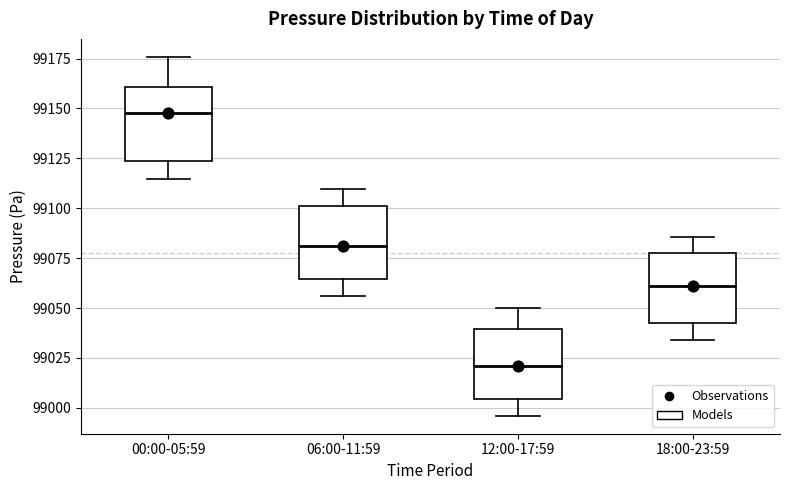

Reading left to right, read every box against the y-axis: the position of its median line, the range the box covers, and the ends of its whiskers. The values are not printed on the chart, so give them approximately, as read against the axis.

00:00-05:59: median 99150, box 99125 to 99160, whiskers 99115 to 99175
06:00-11:59: median 99080, box 99065 to 99100, whiskers 99055 to 99110
12:00-17:59: median 99020, box 99005 to 99040, whiskers 98995 to 99050
18:00-23:59: median 99060, box 99045 to 99080, whiskers 99035 to 99085